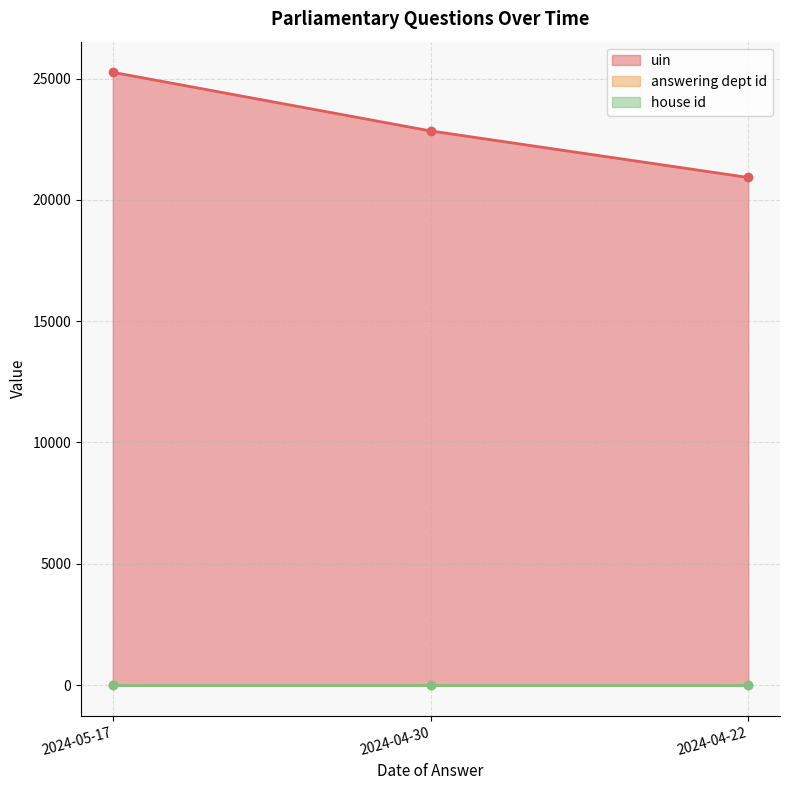

What is the value of the answering dept id point at the 2nd from the left?

1